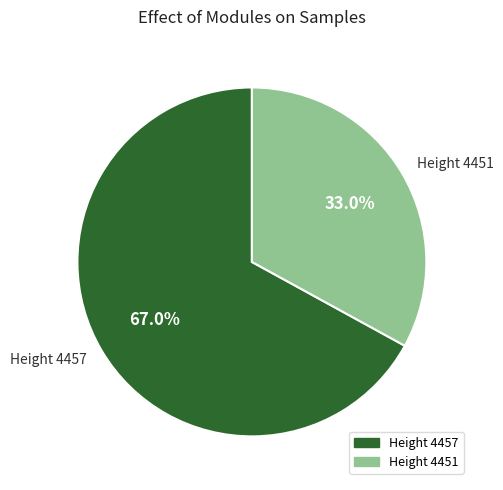

Count the number of slices in the pie.

2